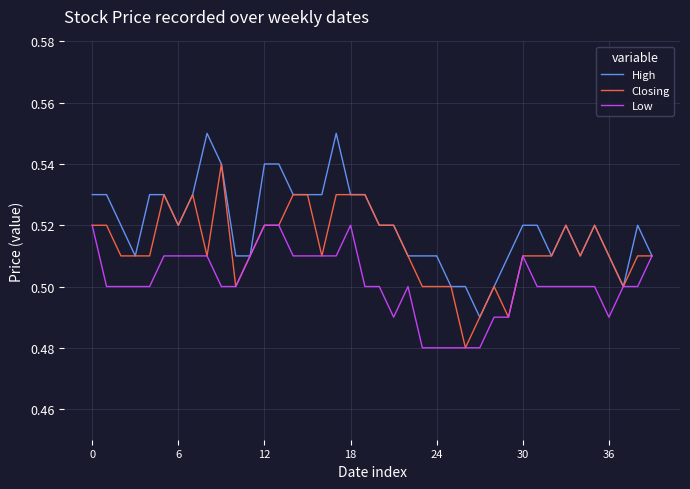

List the series in order of their overall mean, lowest first.

Low, Closing, High